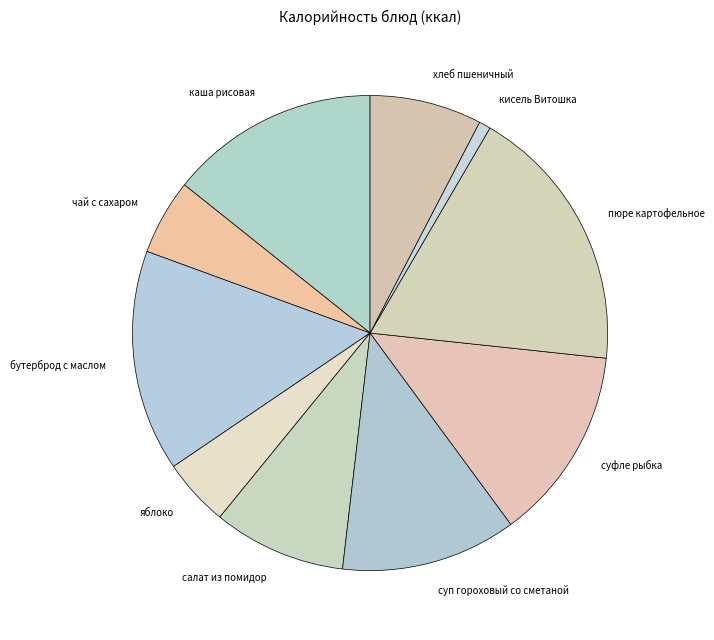

Rank the categories by value from highest to lowest.

пюре картофельное, бутерброд с маслом, каша рисовая, суфле рыбка, суп гороховый со сметаной, салат из помидор, хлеб пшеничный, чай с сахаром, яблоко, кисель Витошка